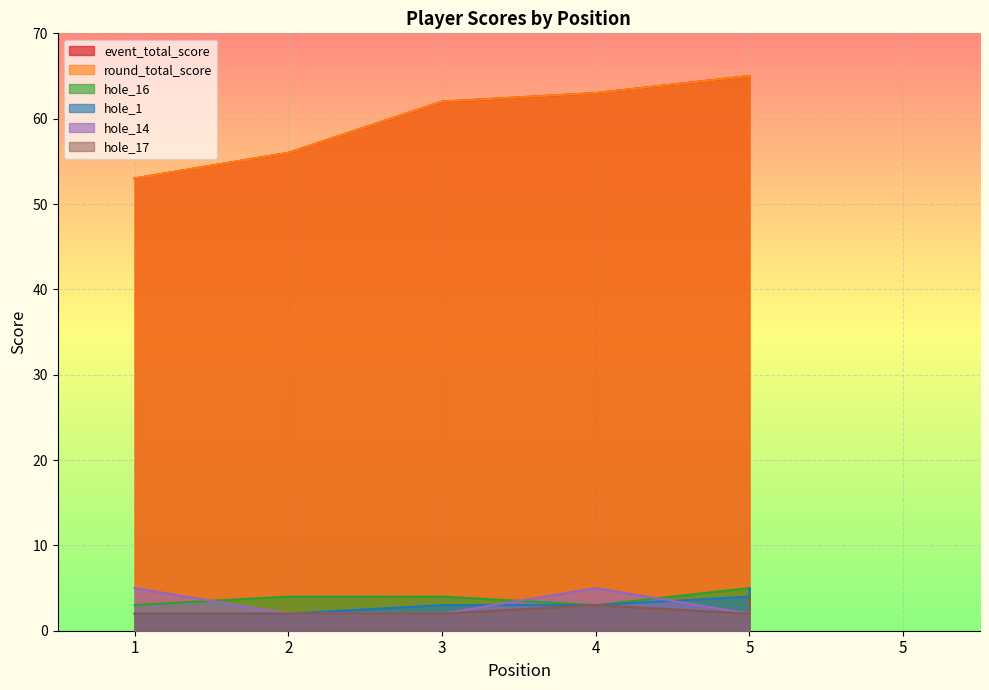

Rank the series at 5 from lowest to highest value.

hole_14, hole_17, hole_1, hole_16, event_total_score, round_total_score